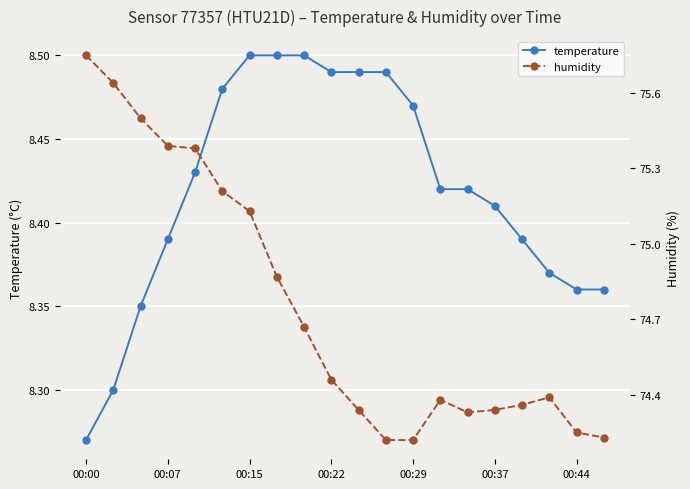

Which category has the lowest value in the temperature series?

00:00